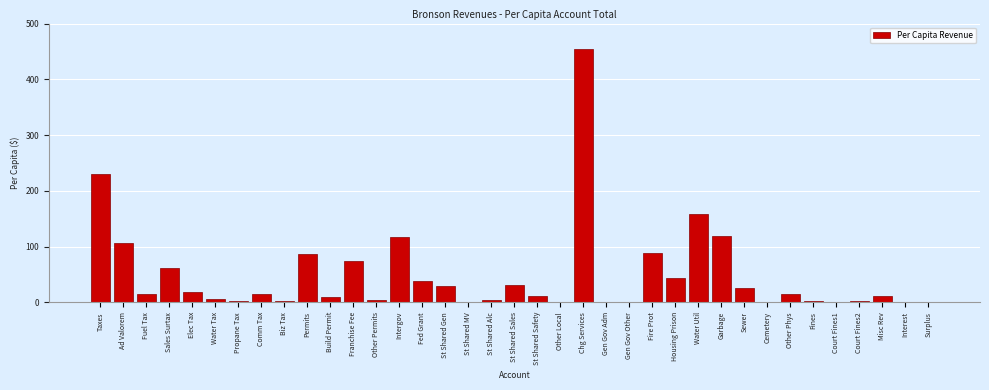

What is the sum of the values at Intergov and Fuel Tax?

132.7